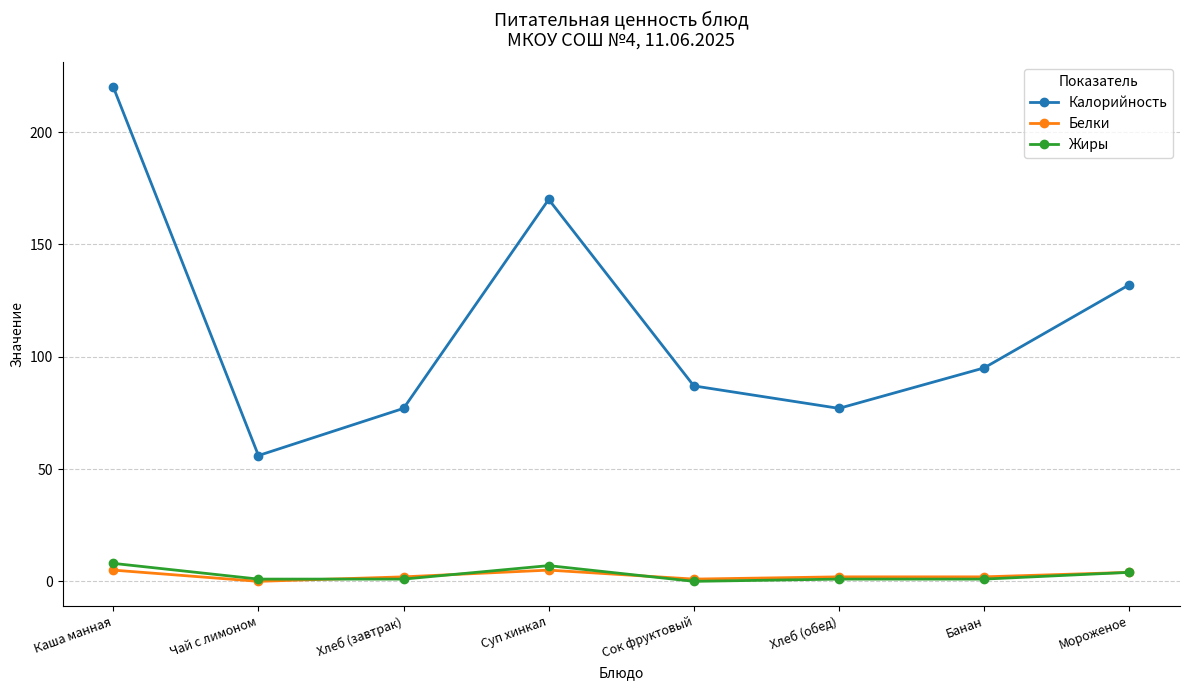

What are all the series names shown in the legend?

Калорийность, Белки, Жиры